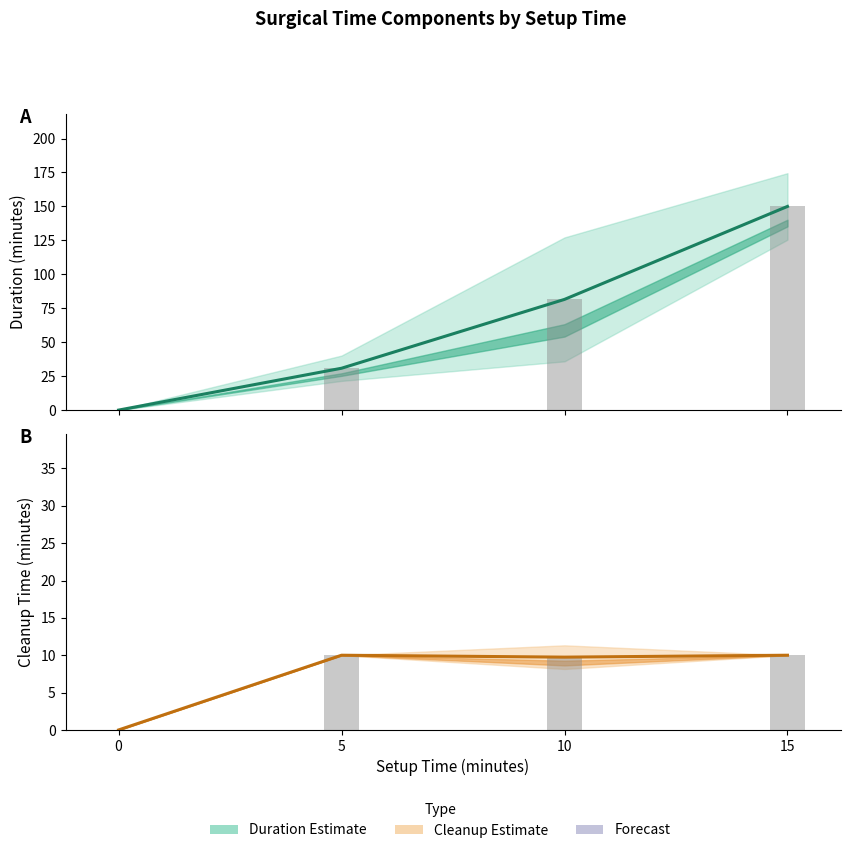

Which series has the largest range (max minus min)?

Duration (mean)